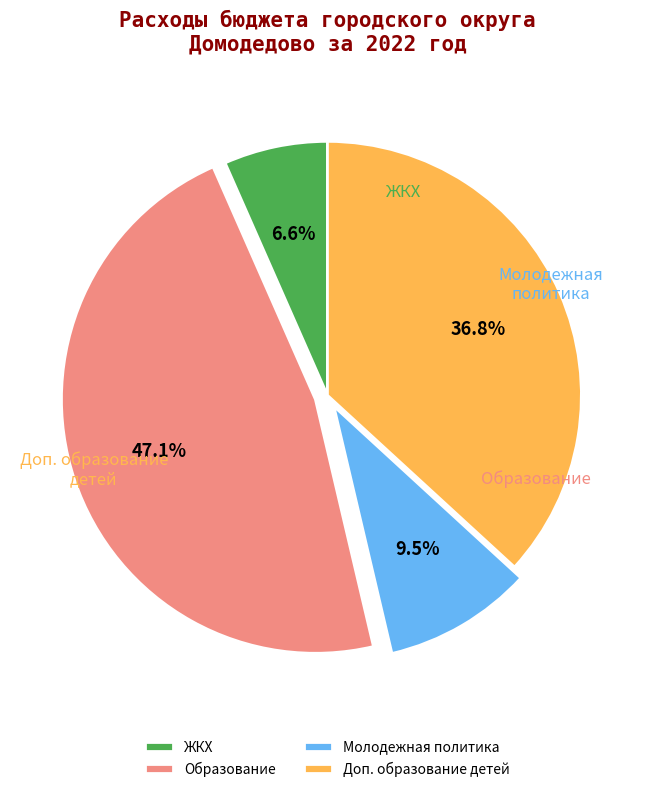

Count the number of slices in the pie.

4